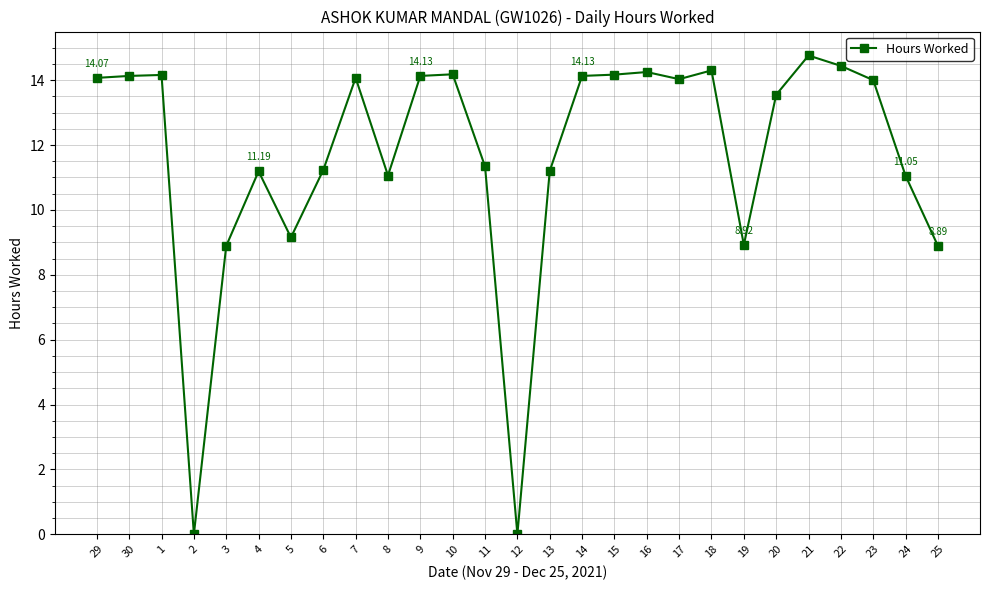

The value at 25 is 8.9. True or false?

True